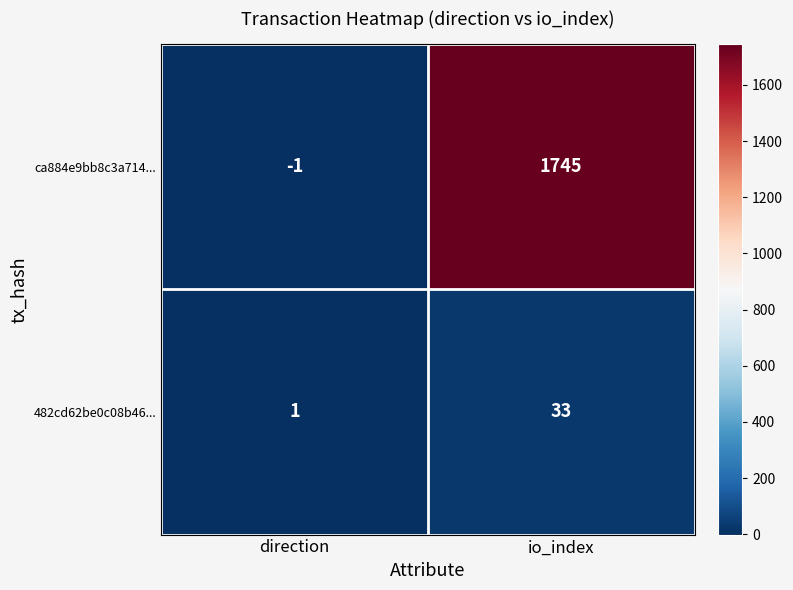

Reading right to left, transcribe all the data shown in this chart.

ca884e9bb8c3a714...: 1745	-1
482cd62be0c08b46...: 33	1